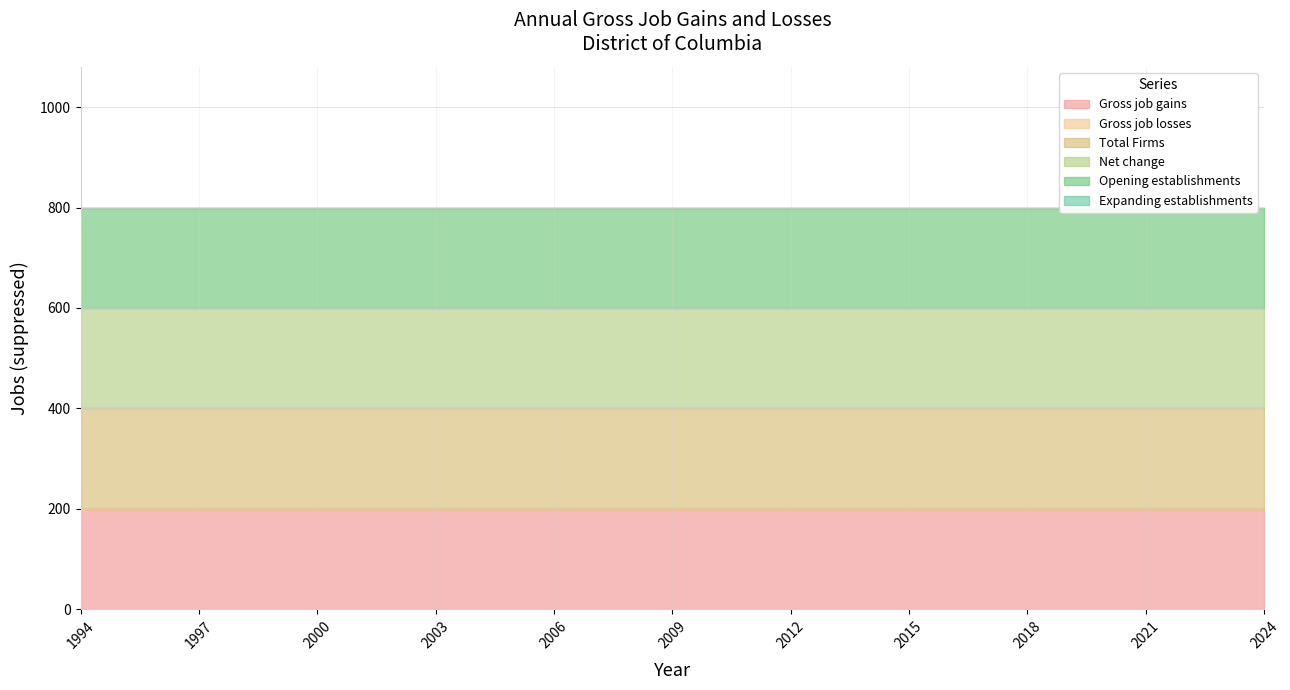

At which category is the sum across all series the highest?

1994